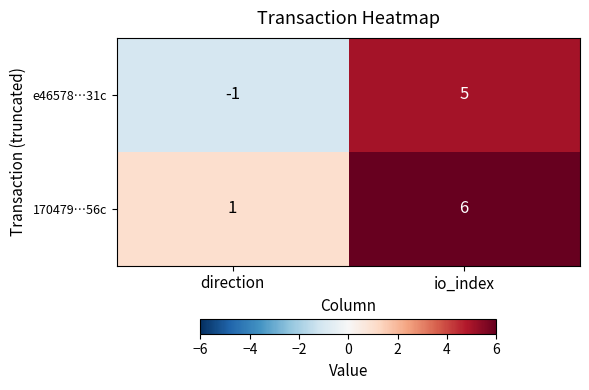

How many series are shown in this chart?

2